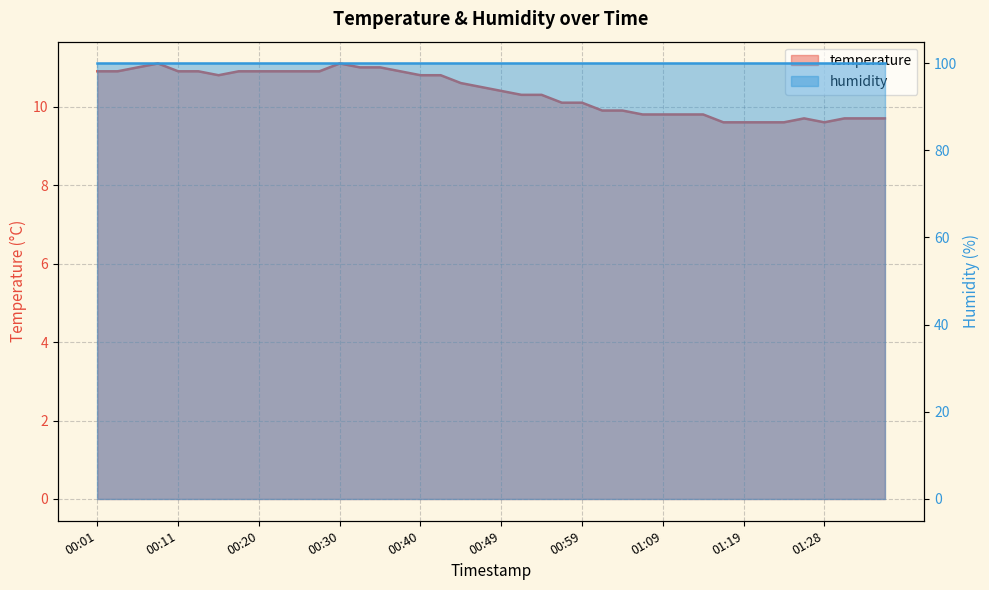

What is the smallest value displayed?

9.6